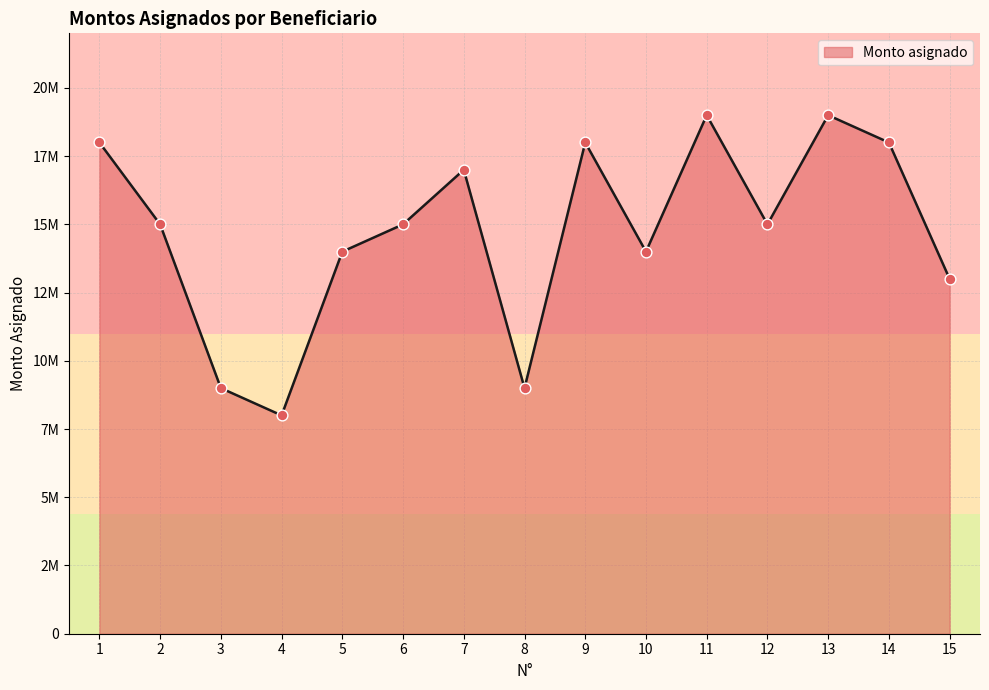

Which has a higher value, 10 or 11?

11